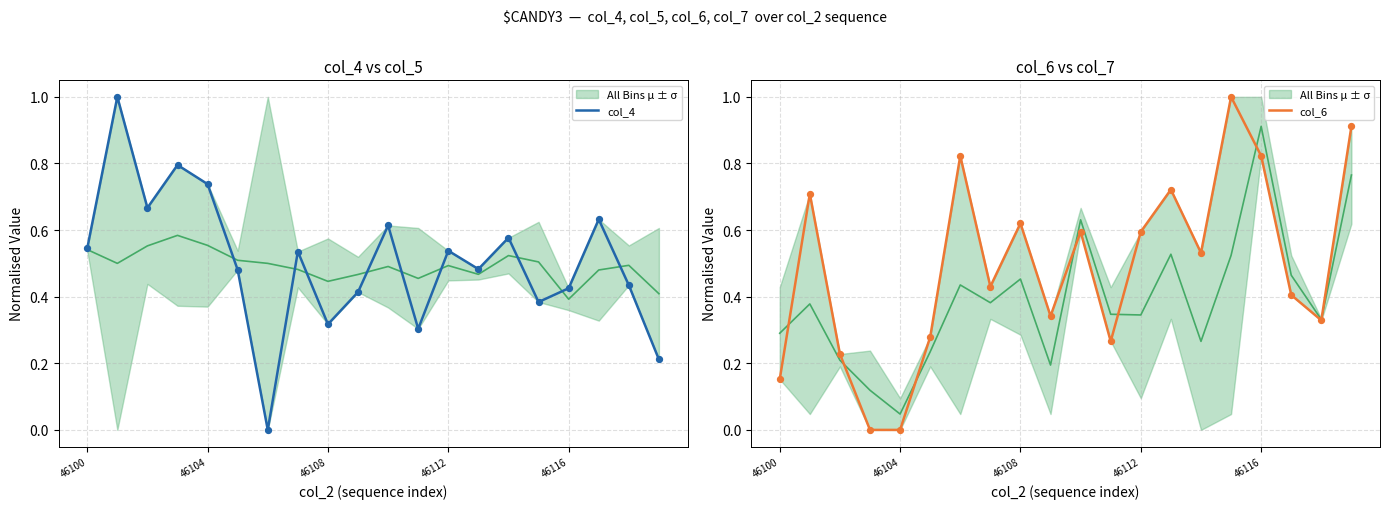

What is the total value across all series at 13?

1.2